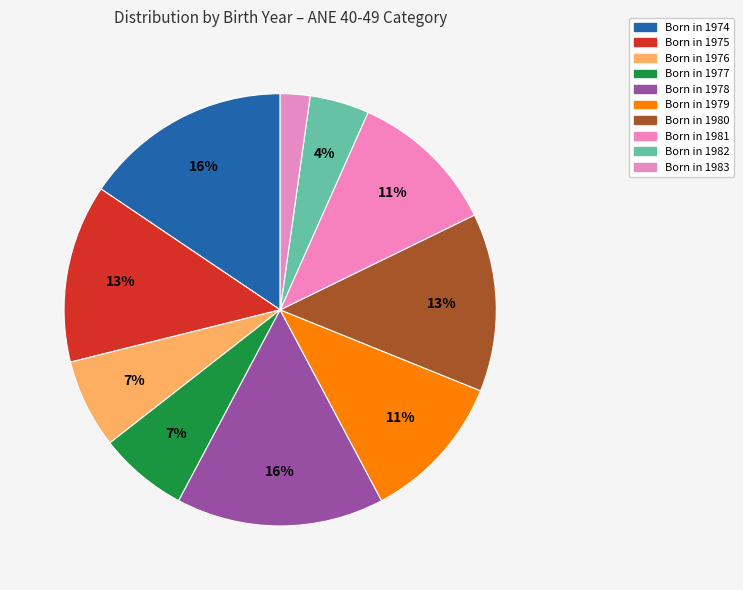

How many slices are in this pie chart?

10